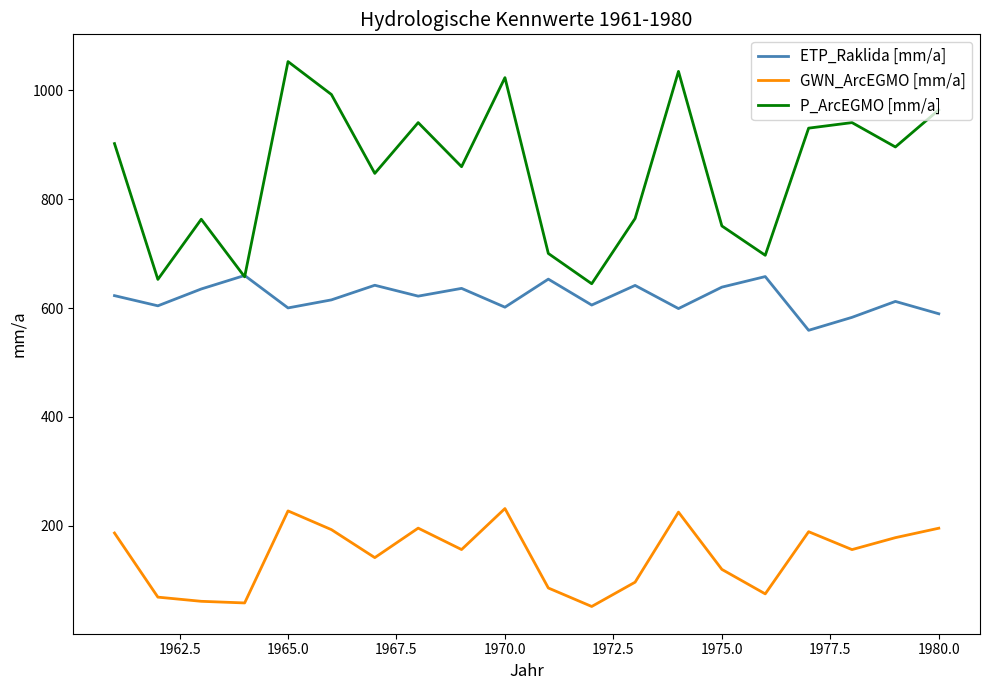

Which series has the largest range (max minus min)?

P_ArcEGMO [mm/a]